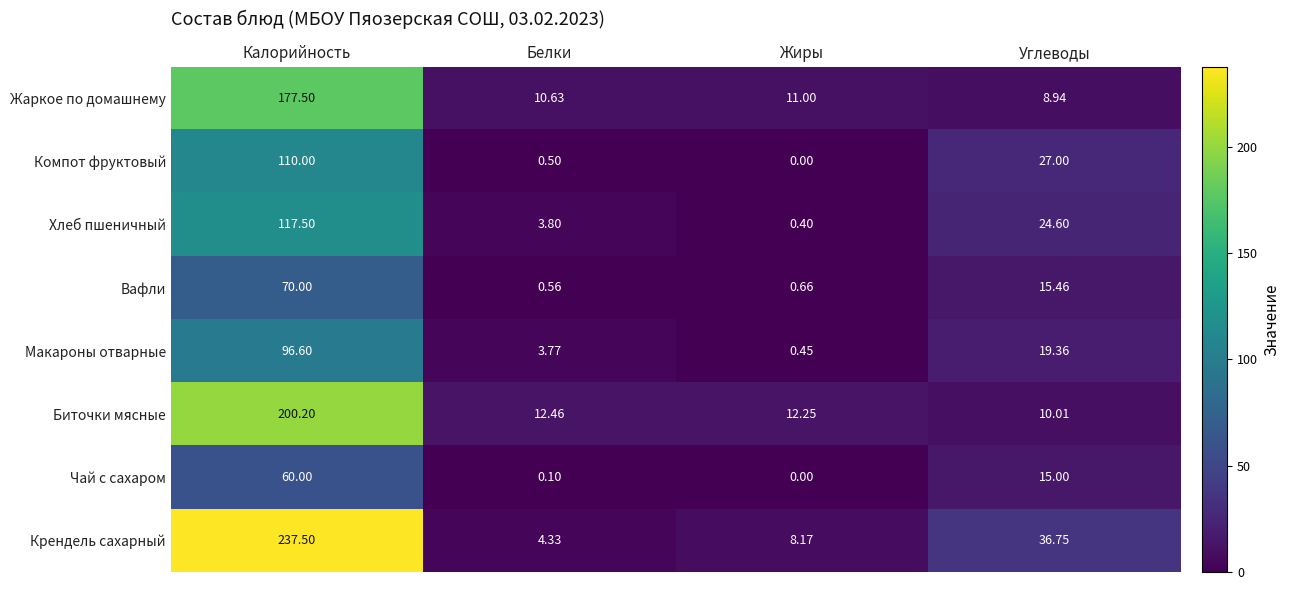

Rank the series at Белки from highest to lowest value.

Биточки мясные, Жаркое по домашнему, Крендель сахарный, Хлеб пшеничный, Макароны отварные, Вафли, Компот фруктовый, Чай с сахаром